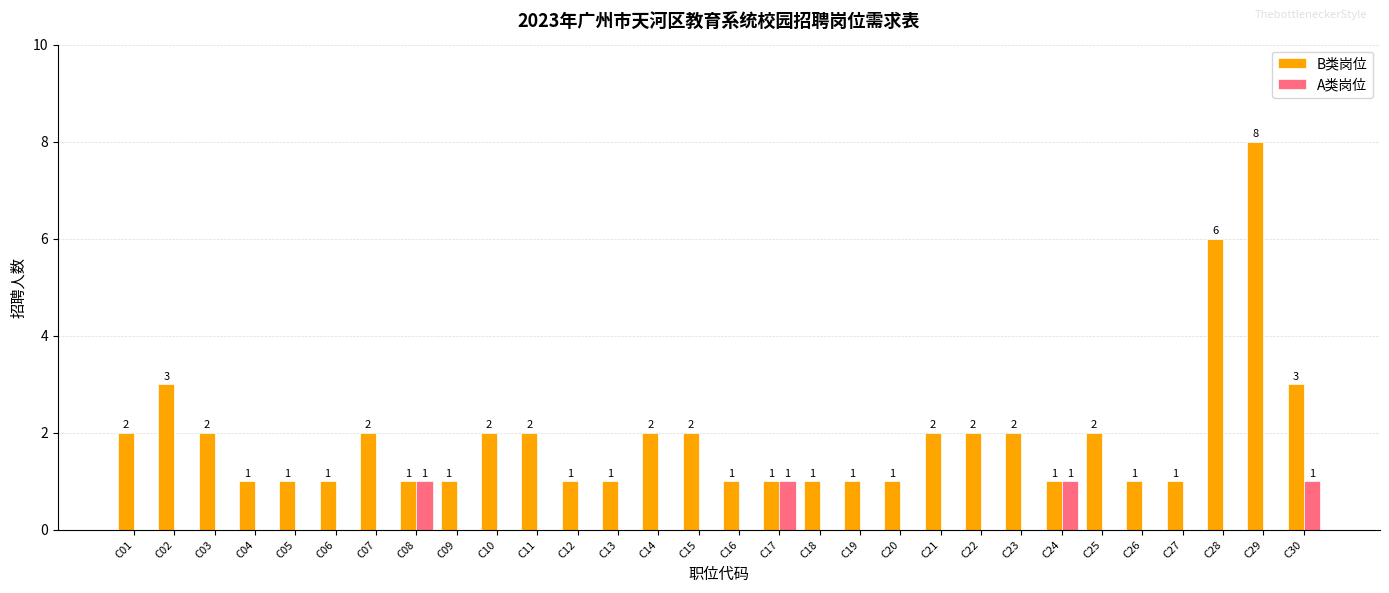

What are all the series names shown in the legend?

B类岗位, A类岗位